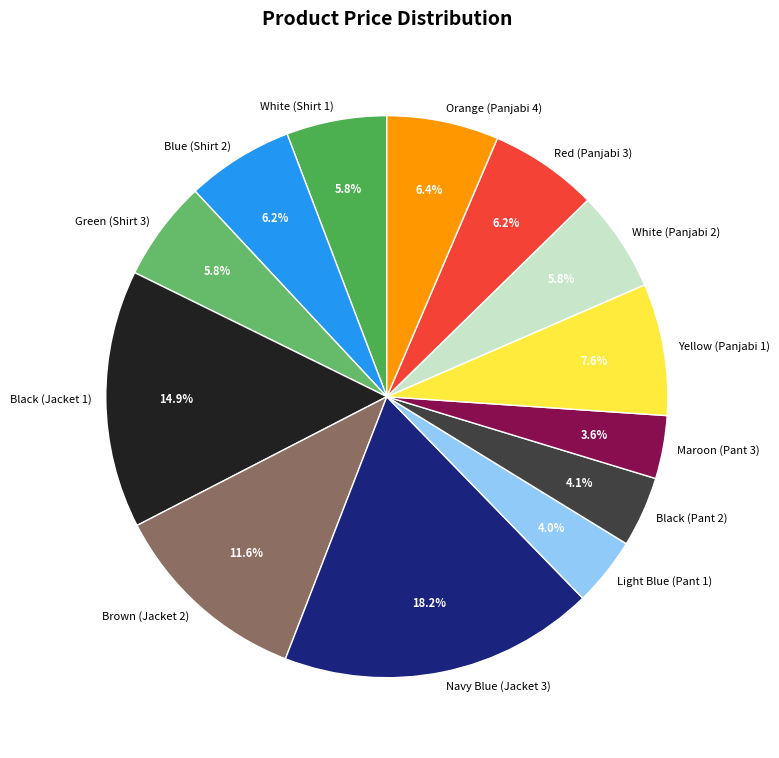

How many segments does this pie chart have?

13